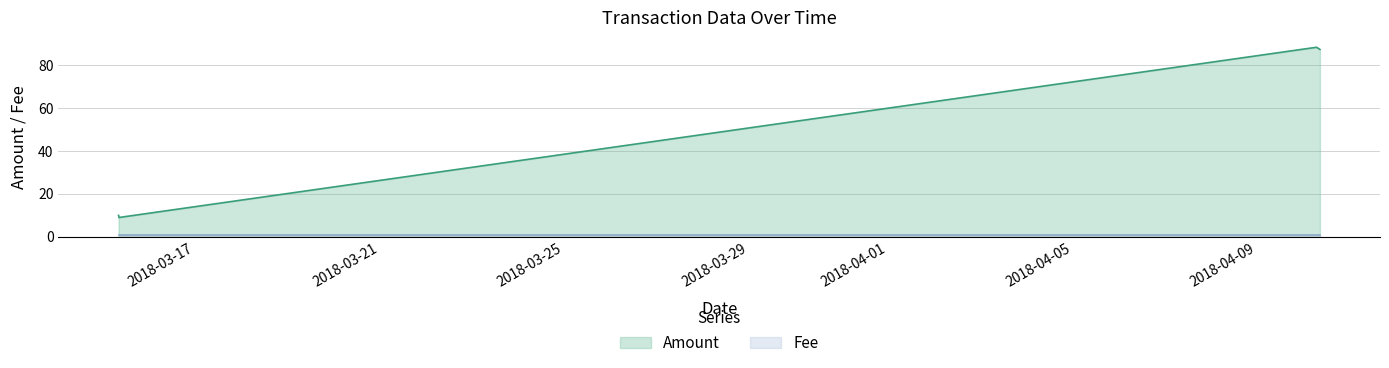

List the series in order of their overall mean, highest first.

Amount, Fee